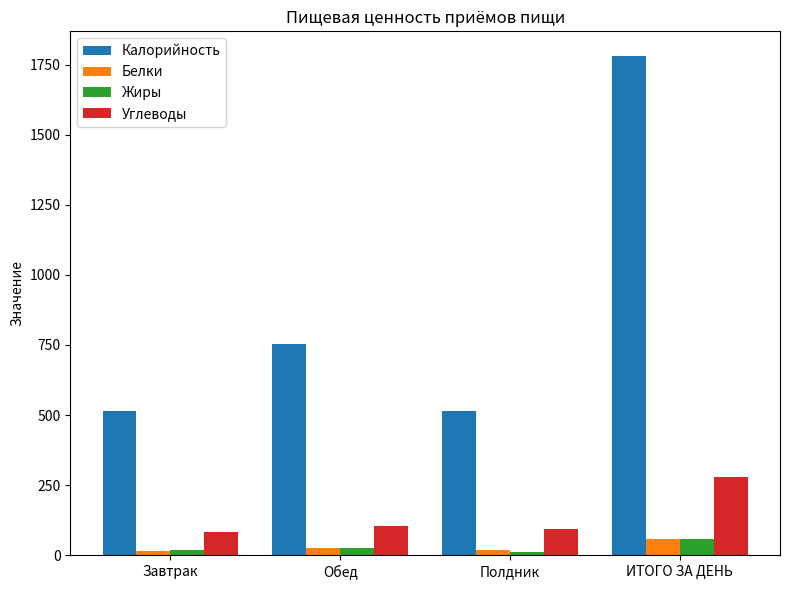

What value does the Углеводы series have at Обед?

105.7